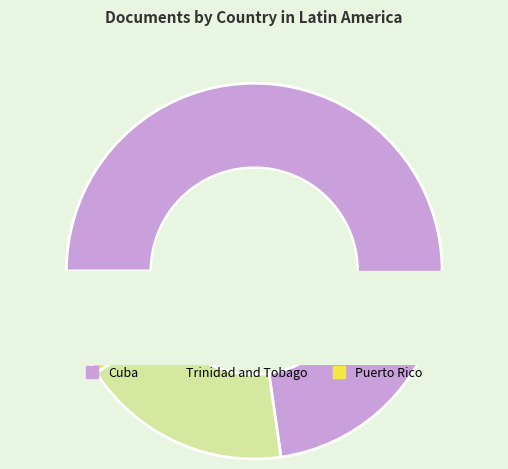

To the nearest percent, what is the average slice percentage?

33%